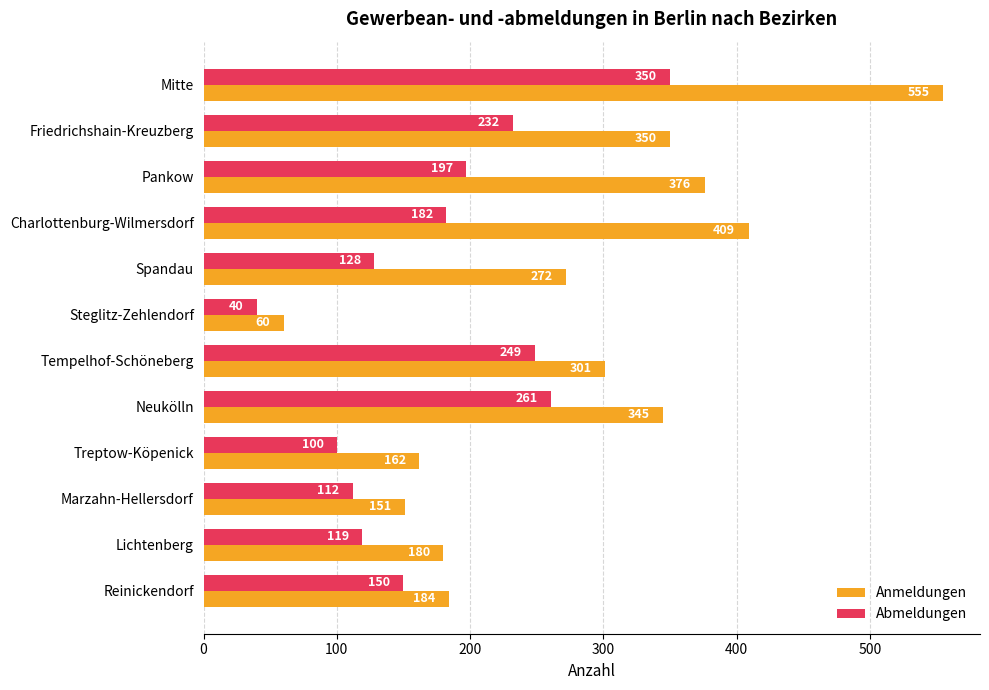

What is the difference between the Abmeldungen values at Charlottenburg-Wilmersdorf and Treptow-Köpenick?

82